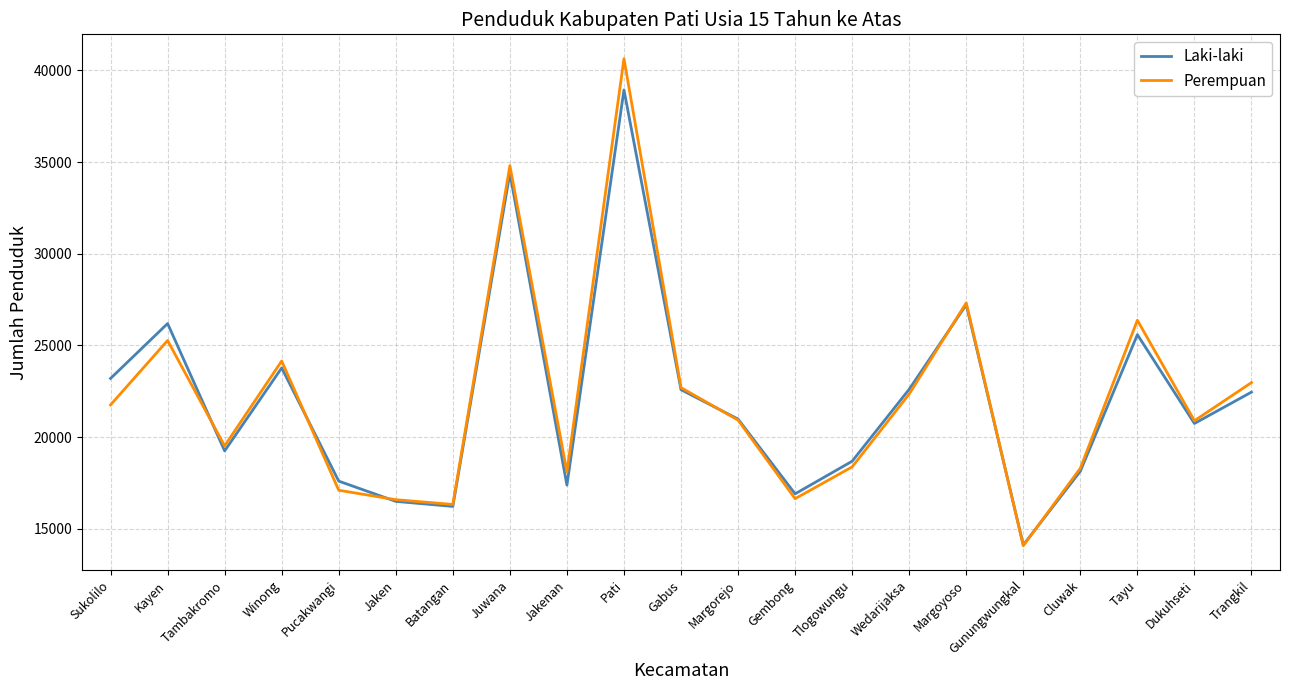

The Laki-laki series shows 20983 at Margorejo. True or false?

True